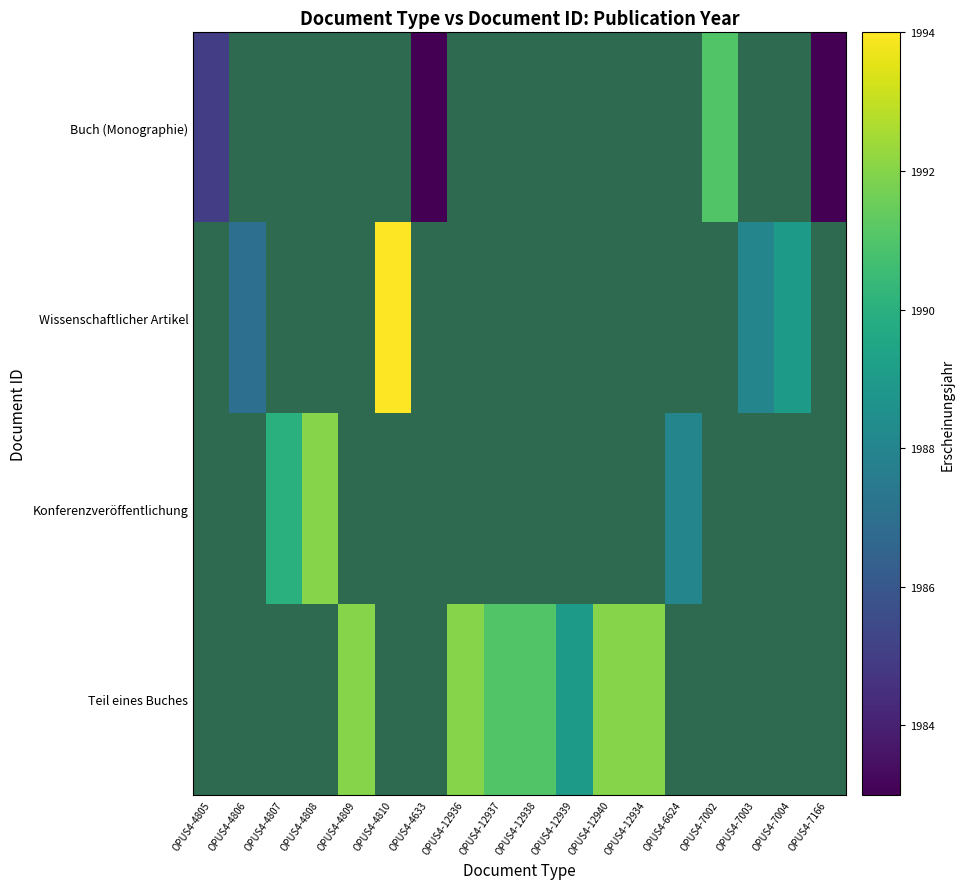

The Wissenschaftlicher Artikel series shows 1036.4 at OPUS4-7004. True or false?

False